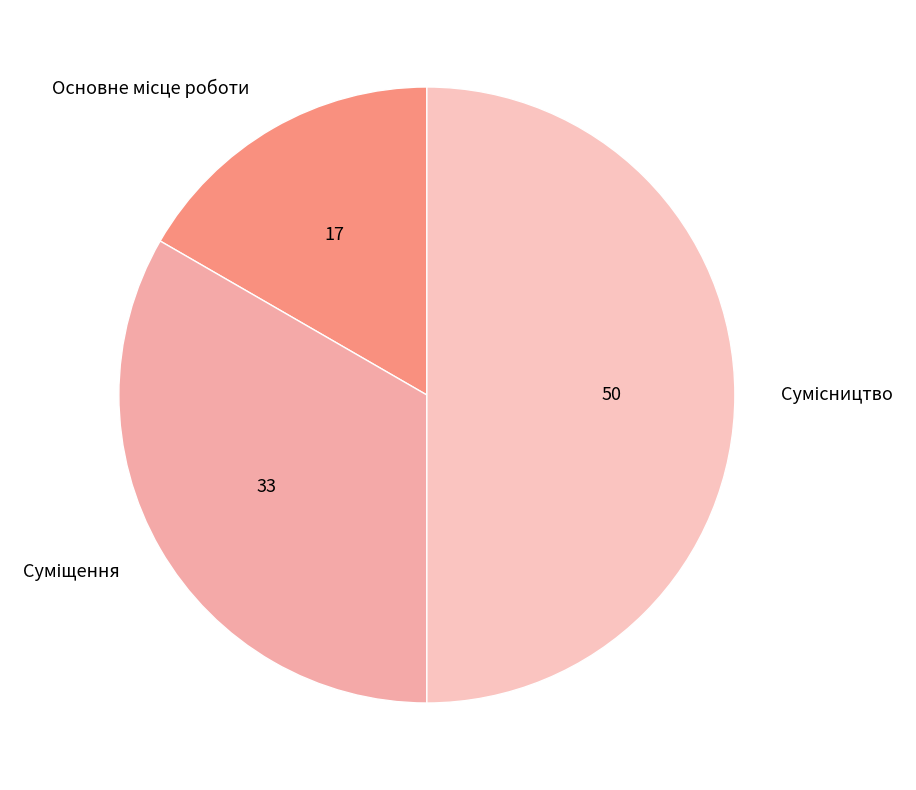

The Сумісництво slice represents 50% of the pie. True or false?

True